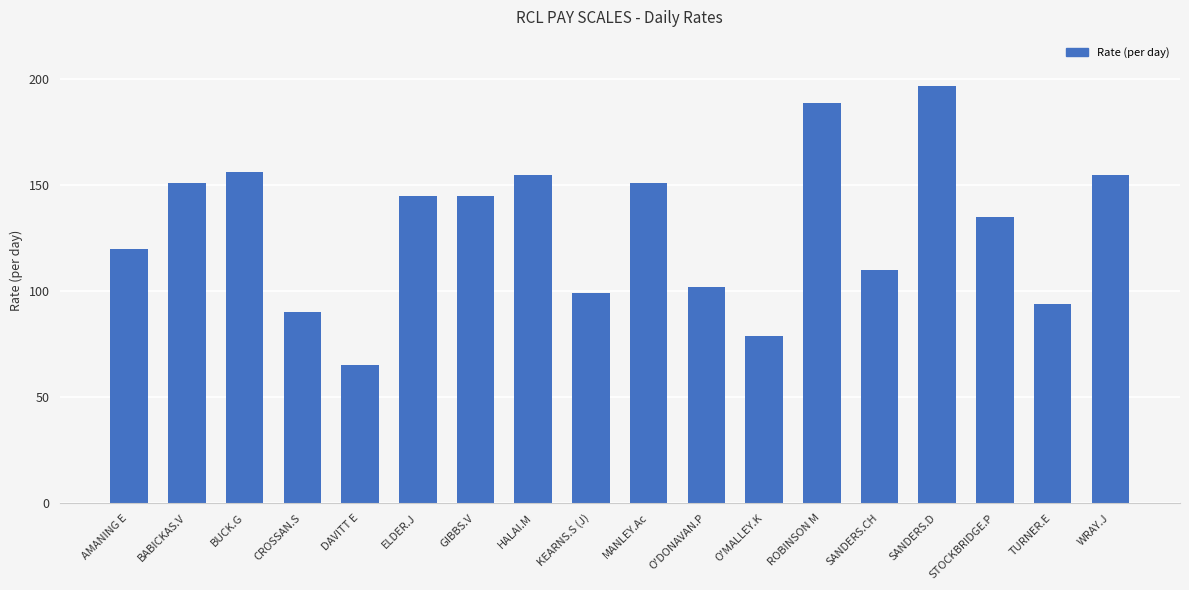

What is the difference between the maximum and minimum values?

132